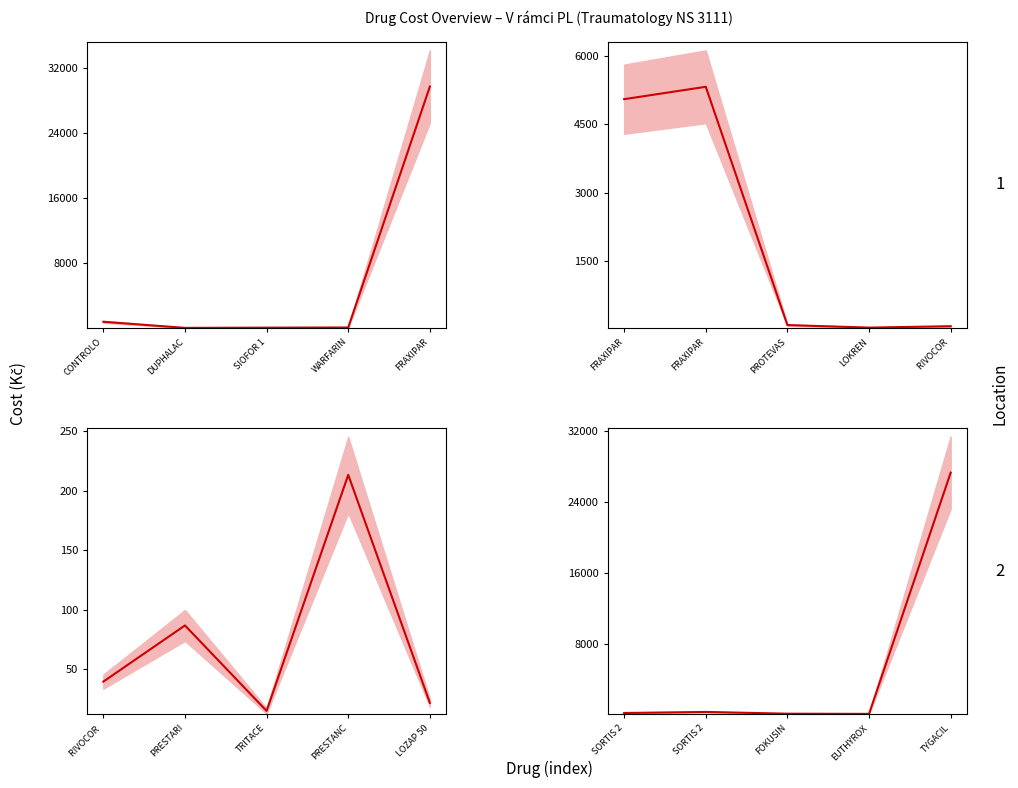

Is it true that Panel 2 center equals 3285.8 at FRAXIPAR?

False